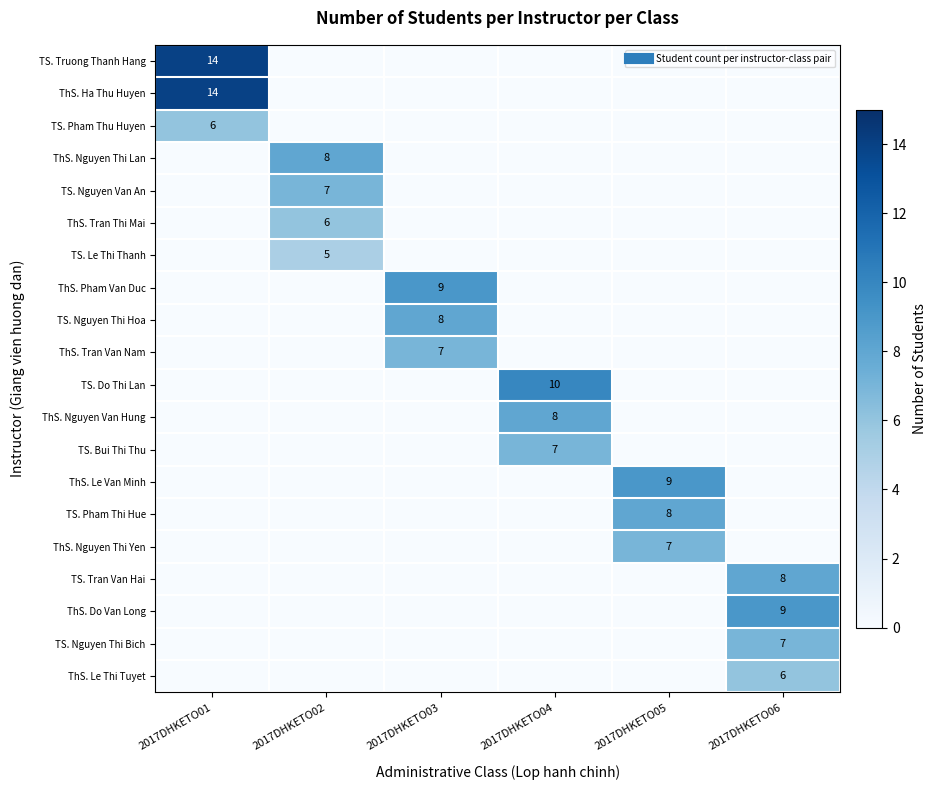

What is the difference between the maximum and minimum values in the ThS. Do Van Long series?

9